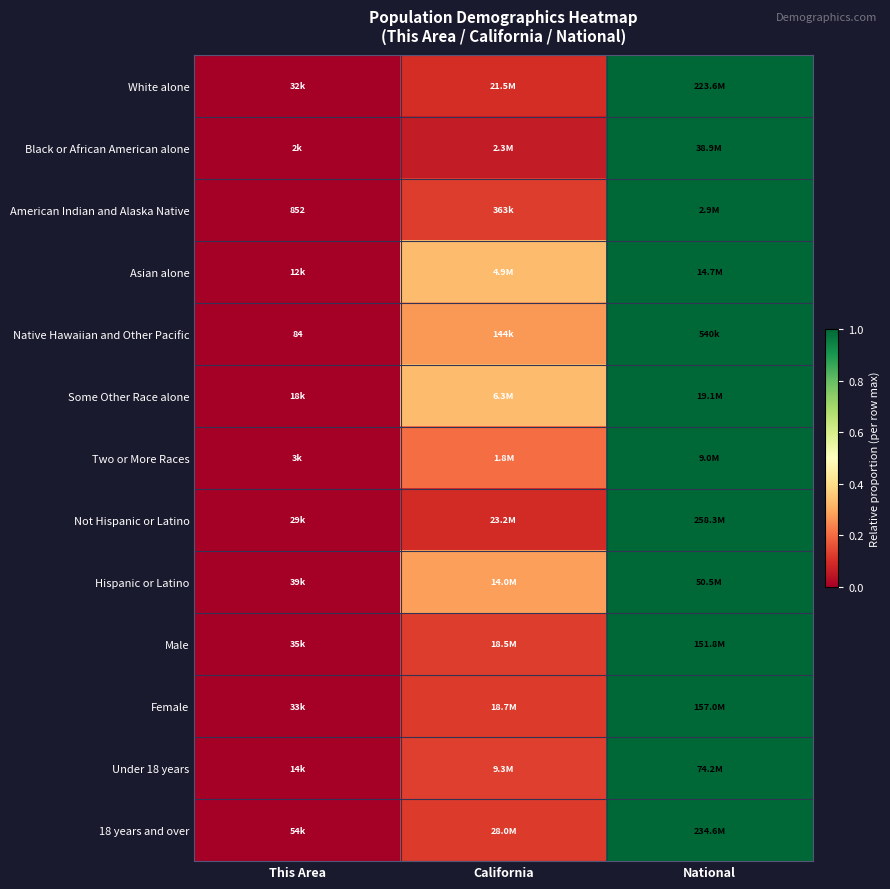

What value does the Hispanic or Latino series have at California?

0.3